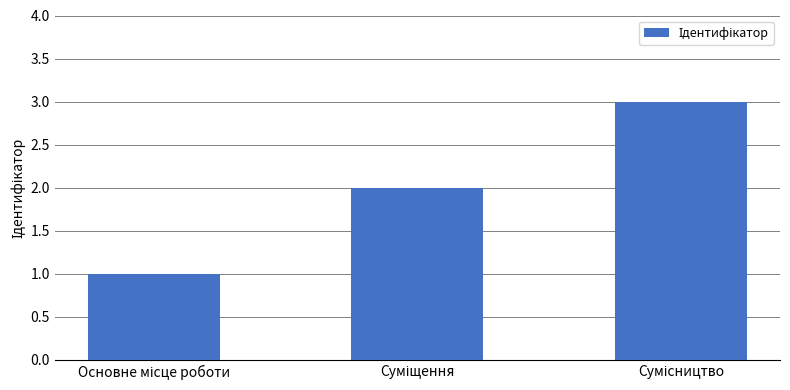

What is the sum of all values?

6